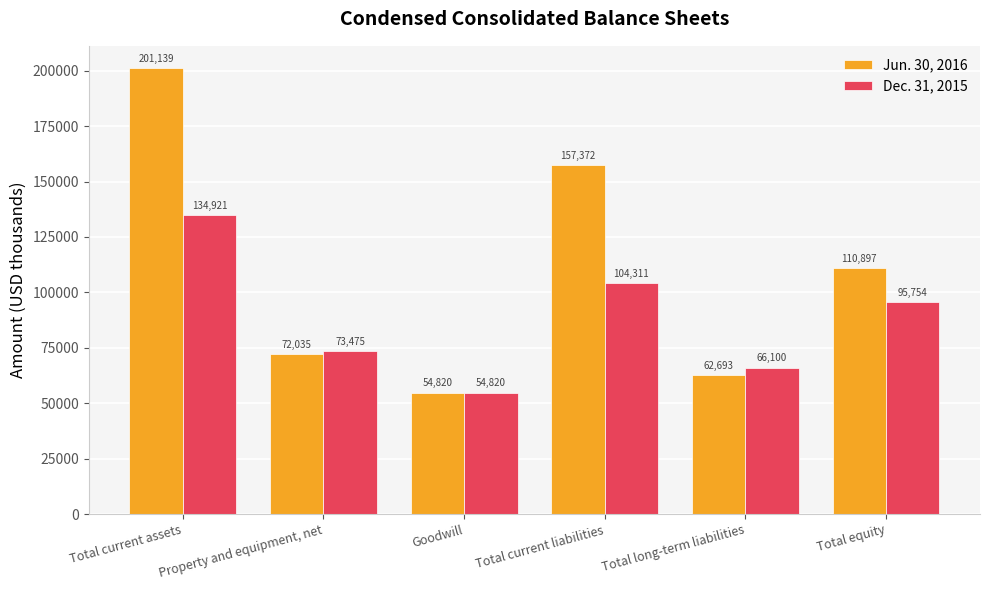

What is the difference between the maximum and second lowest values in the Jun. 30, 2016 series?

138446